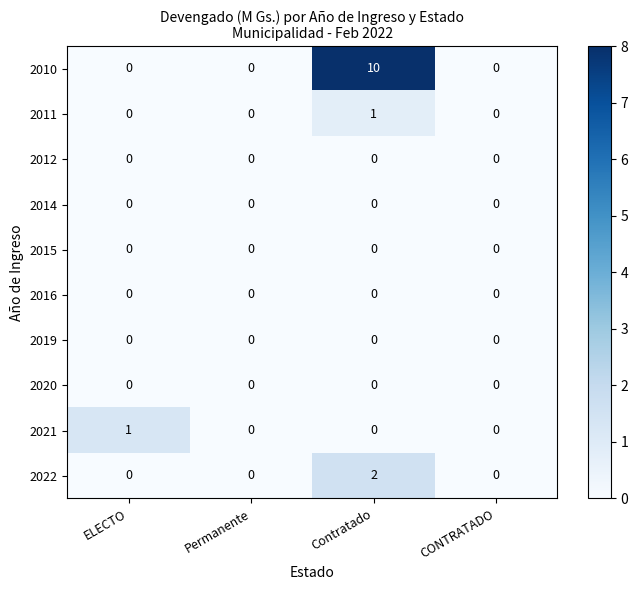

Which label corresponds to the largest value in the chart?

Contratado